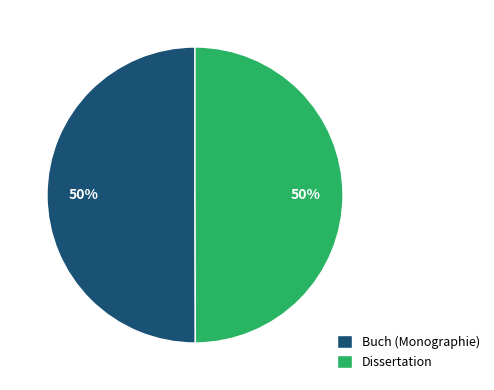

What is the ratio of the value at Dissertation to the value at Buch (Monographie)?

1.0